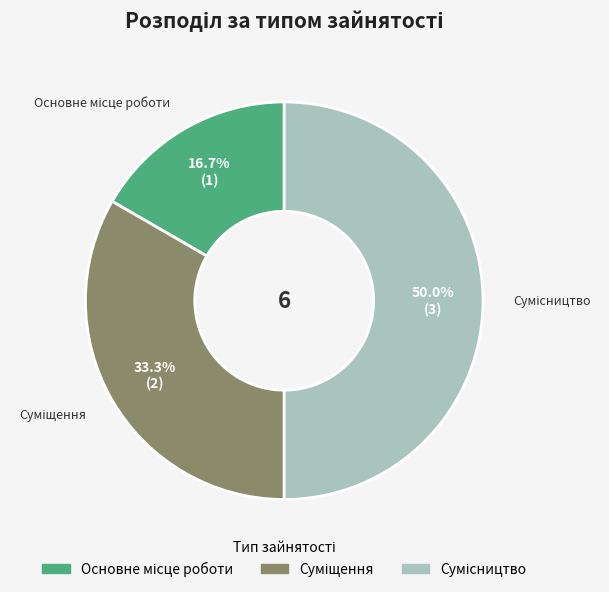

How many segments does this pie chart have?

3